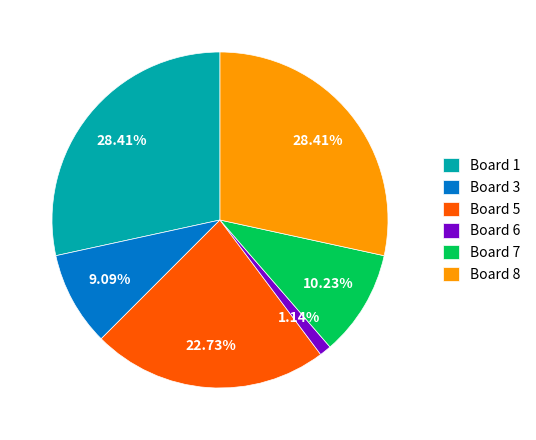

True or false: Board 5 accounts for 9% of the total.

False